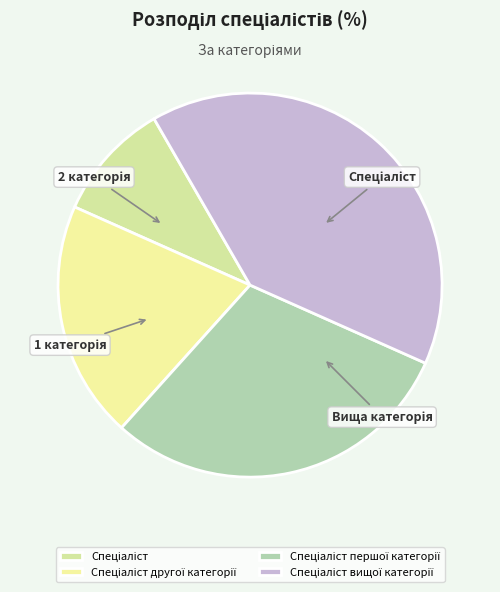

Does Спеціаліст вищої категорії account for over 50% of the chart?

No